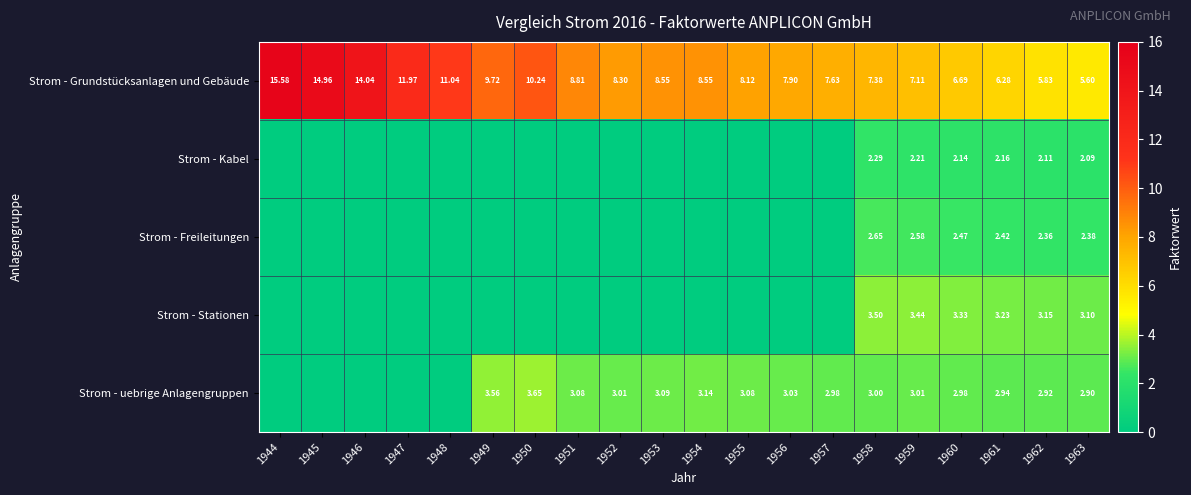

Rank the series at 1962 from lowest to highest value.

Strom - Kabel, Strom - Freileitungen, Strom - uebrige Anlagengruppen, Strom - Stationen, Strom - Grundstücksanlagen und Gebäude